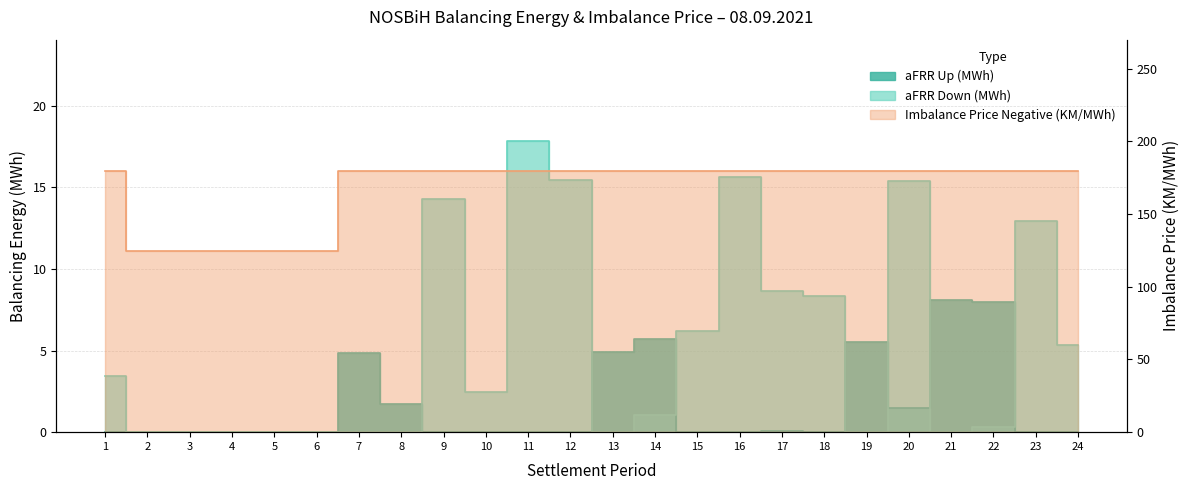

Rank the categories by aFRR Up (MWh) value from lowest to highest.

1, 2, 3, 4, 5, 6, 9, 10, 11, 12, 15, 16, 18, 23, 24, 17, 20, 8, 7, 13, 19, 14, 22, 21